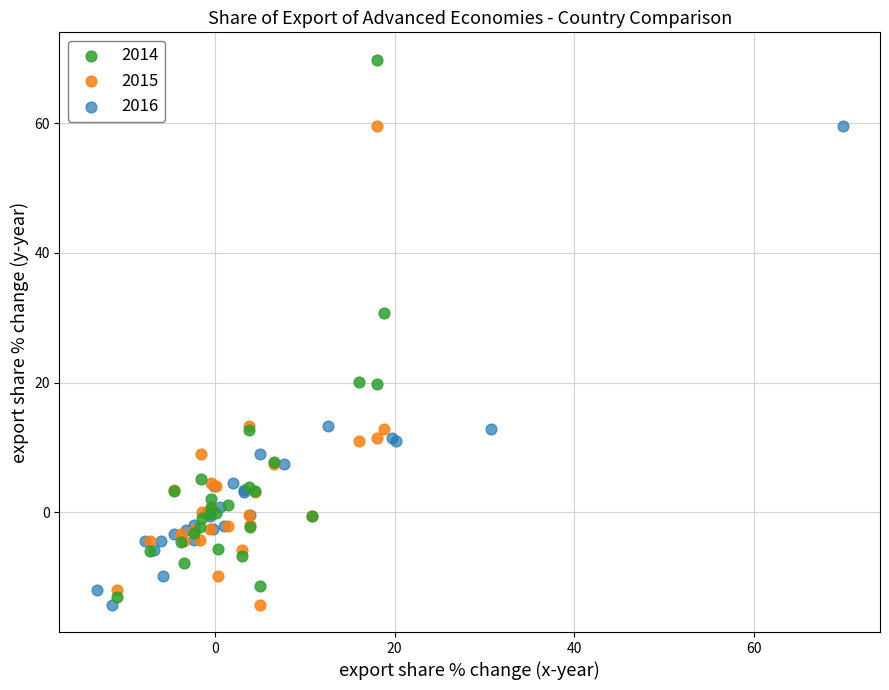

Which series has the largest Y range (max minus min)?

2014